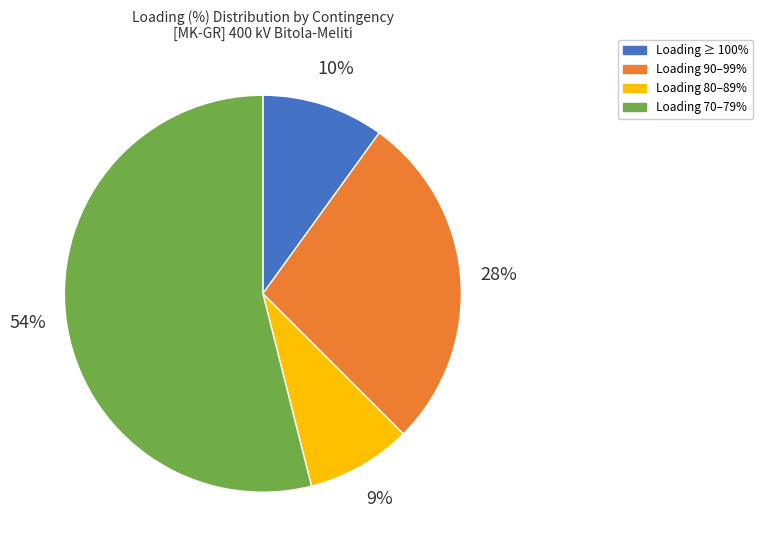

Which slice is the largest?

Loading 70–79%